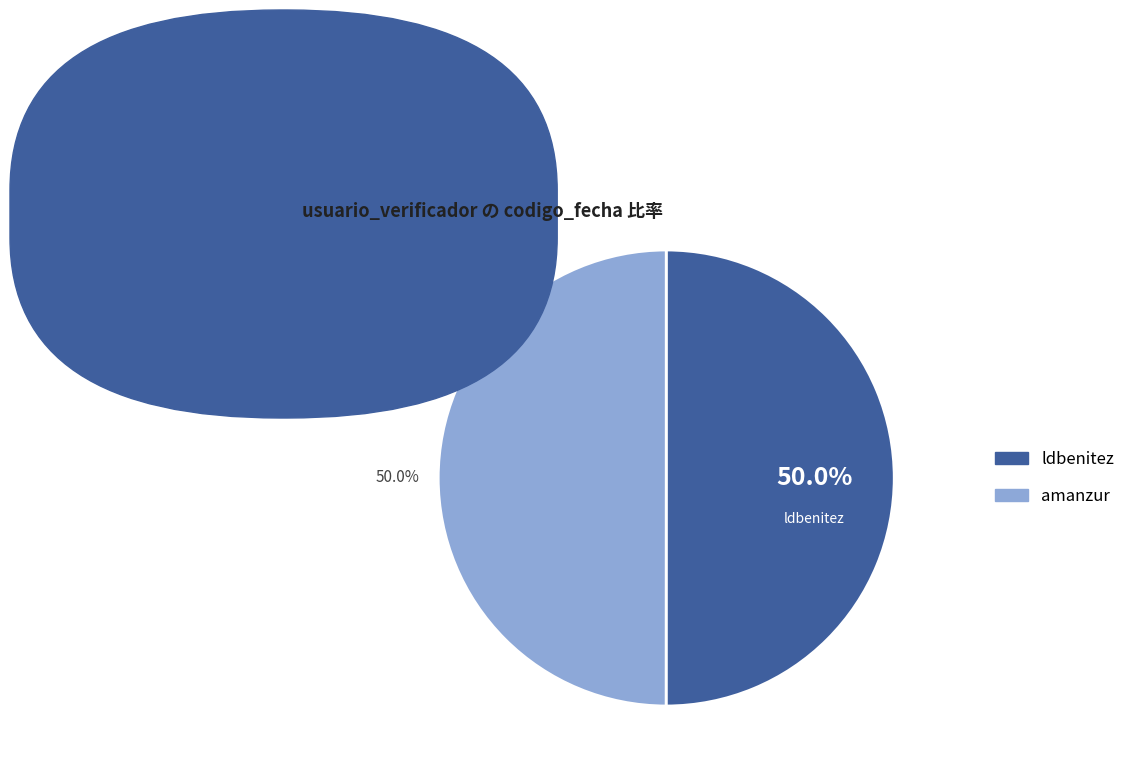

What percentage do amanzur and ldbenitez together represent?

100.0%